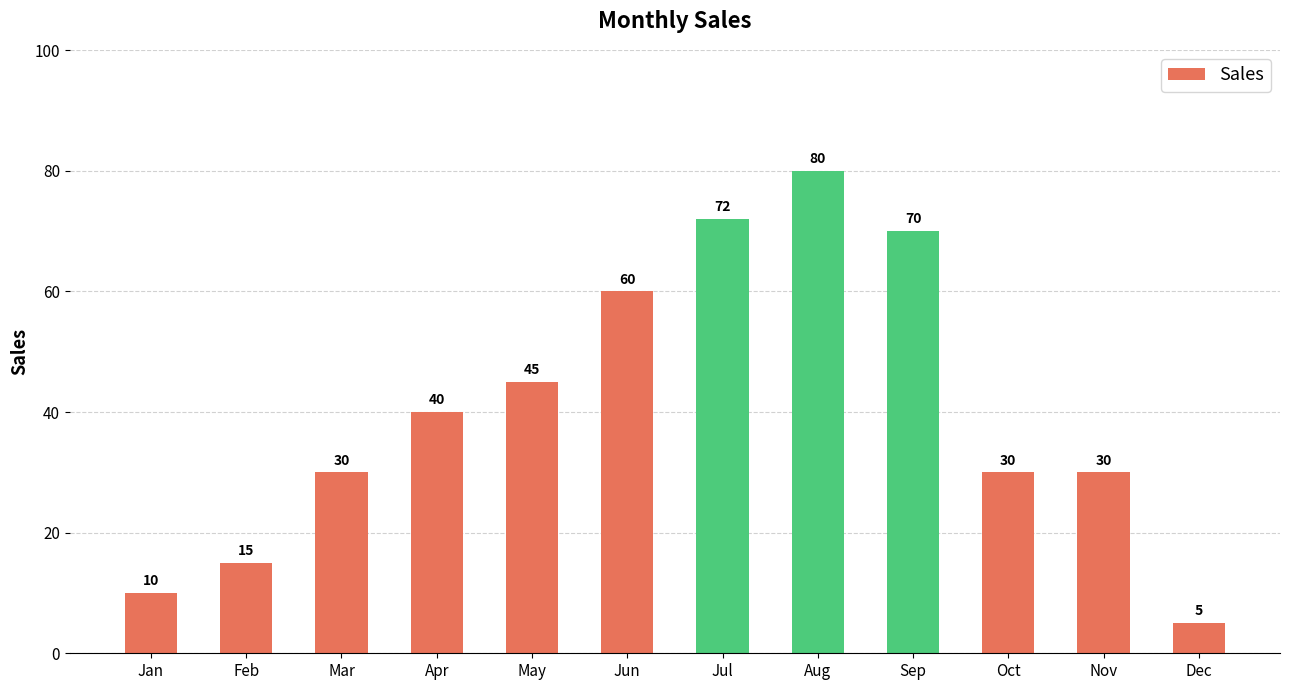

How many bars are there in total?

12